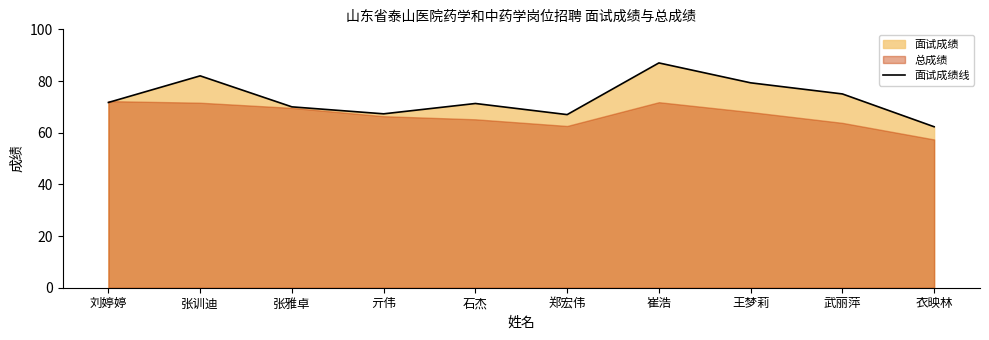

What is the smallest value displayed?

62.3